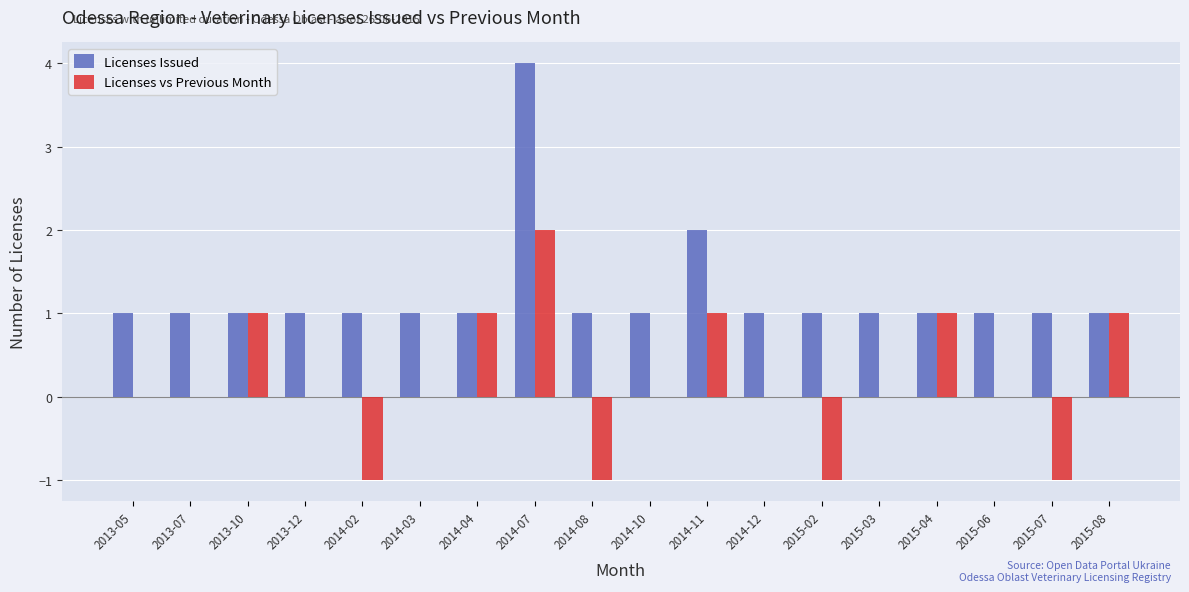

Which series has the largest total across all categories?

Licenses Issued